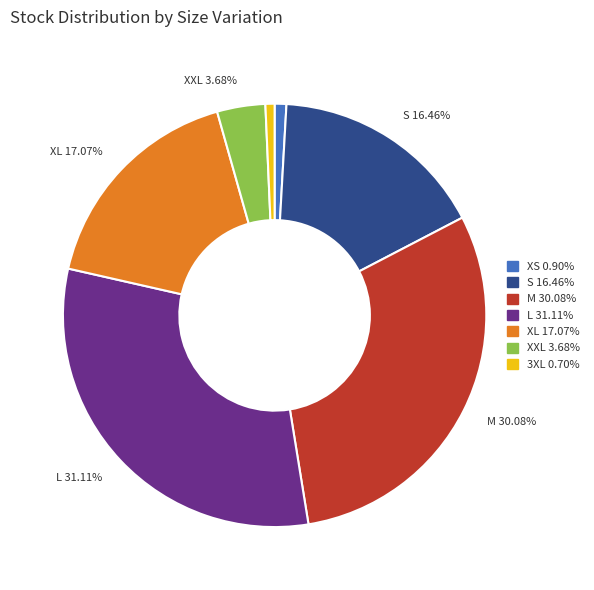

Count the number of slices in the pie.

7